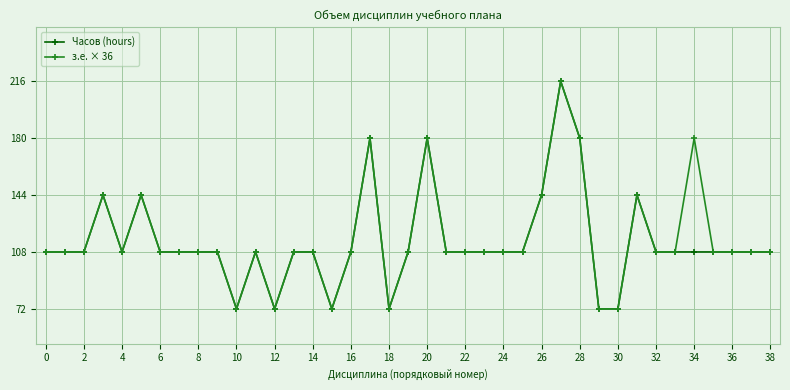

What is the value of the Часов (hours) point at the 24th from the left?

108